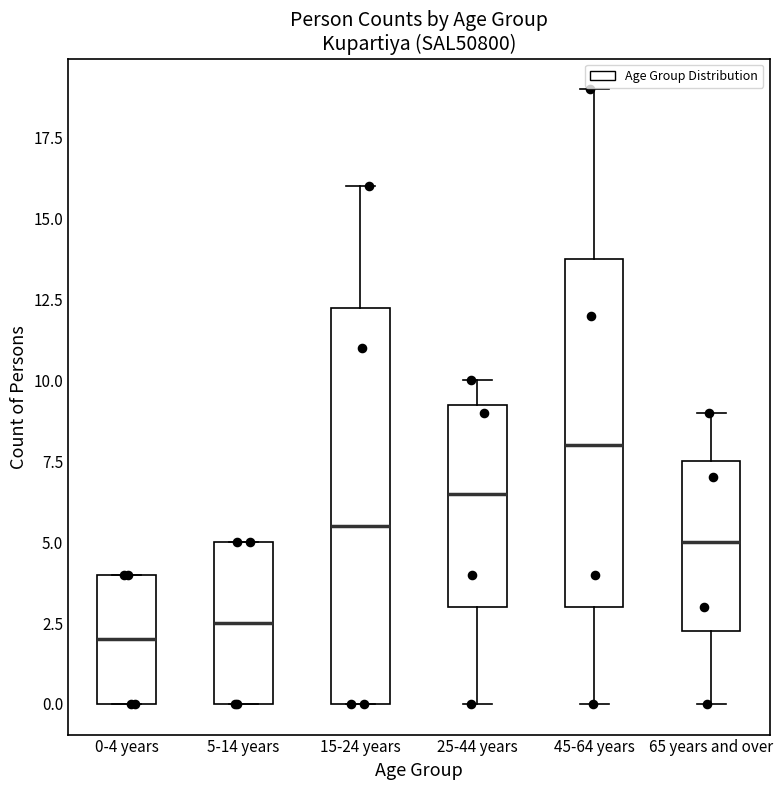

Comparing the boxes themselves (not the whiskers), which one is the tallest?

15-24 years